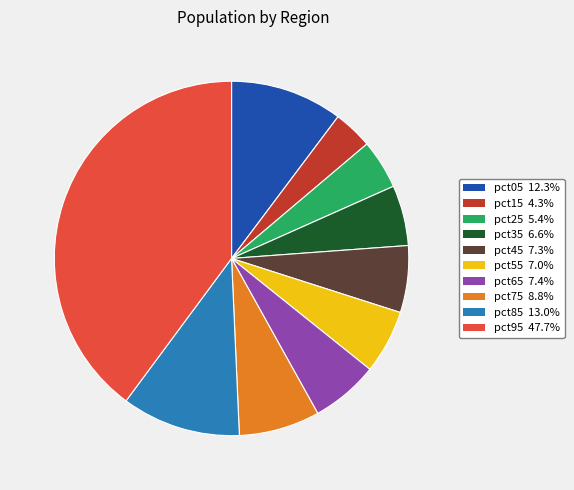

Is the sum of pct65 7.4% and pct45 7.3% greater than half?

No